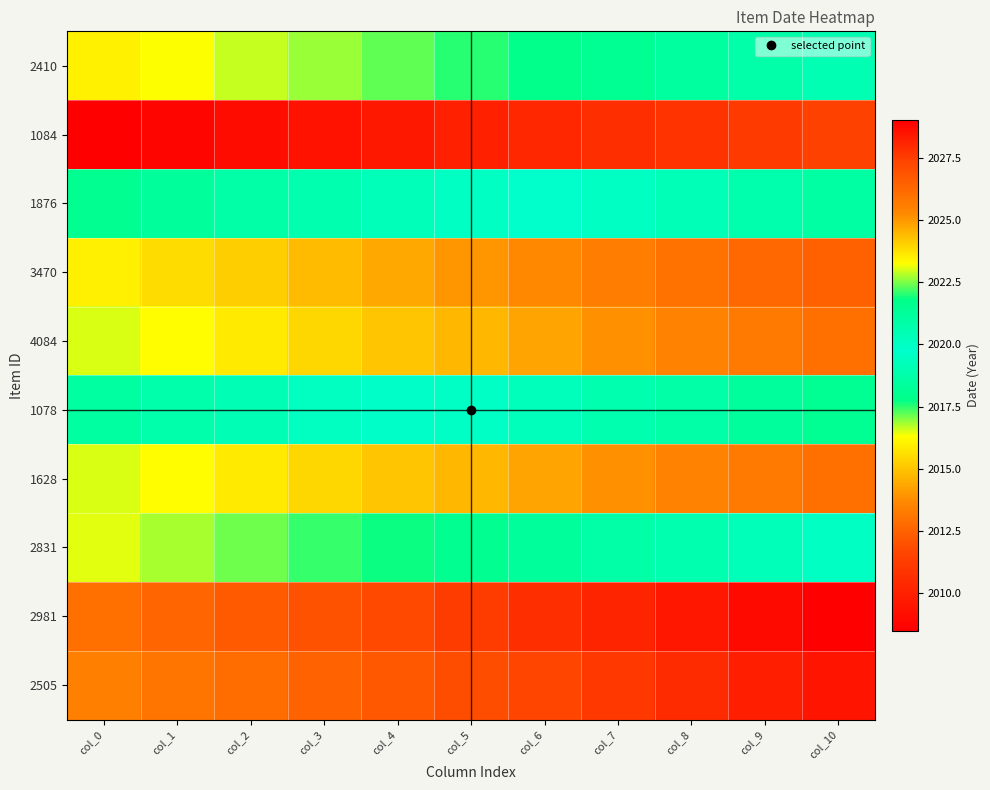

Reading left to right, transcribe all the data shown in this chart.

2410: col_0=2016.0	col_1=2016.3	col_2=2016.6	col_3=2016.9	col_4=2017.2	col_5=2017.5	col_6=2017.8	col_7=2018.1	col_8=2018.4	col_9=2018.7	col_10=2019.0
1084: col_0=2008.5	col_1=2008.8	col_2=2009.1	col_3=2009.4	col_4=2009.7	col_5=2010.0	col_6=2010.3	col_7=2010.6	col_8=2010.9	col_9=2011.2	col_10=2011.5
1876: col_0=2018.0	col_1=2018.3	col_2=2018.6	col_3=2018.9	col_4=2019.2	col_5=2019.5	col_6=2019.8	col_7=2020.1	col_8=2020.4	col_9=2020.7	col_10=2021.0
3470: col_0=2023.5	col_1=2023.8	col_2=2024.1	col_3=2024.4	col_4=2024.7	col_5=2025.0	col_6=2025.3	col_7=2025.6	col_8=2025.9	col_9=2026.2	col_10=2026.5
4084: col_0=2023.0	col_1=2023.3	col_2=2023.6	col_3=2023.9	col_4=2024.2	col_5=2024.5	col_6=2024.8	col_7=2025.1	col_8=2025.4	col_9=2025.7	col_10=2026.0
1078: col_0=2018.5	col_1=2018.8	col_2=2019.1	col_3=2019.4	col_4=2019.7	col_5=2020.0	col_6=2020.3	col_7=2020.6	col_8=2020.9	col_9=2021.2	col_10=2021.5
1628: col_0=2023.0	col_1=2023.3	col_2=2023.6	col_3=2023.9	col_4=2024.2	col_5=2024.5	col_6=2024.8	col_7=2025.1	col_8=2025.4	col_9=2025.7	col_10=2026.0
2831: col_0=2016.5	col_1=2016.8	col_2=2017.1	col_3=2017.4	col_4=2017.7	col_5=2018.0	col_6=2018.3	col_7=2018.6	col_8=2018.9	col_9=2019.2	col_10=2019.5
2981: col_0=2026.0	col_1=2026.3	col_2=2026.6	col_3=2026.9	col_4=2027.2	col_5=2027.5	col_6=2027.8	col_7=2028.1	col_8=2028.4	col_9=2028.7	col_10=2029.0
2505: col_0=2025.5	col_1=2025.8	col_2=2026.1	col_3=2026.4	col_4=2026.7	col_5=2027.0	col_6=2027.3	col_7=2027.6	col_8=2027.9	col_9=2028.2	col_10=2028.5